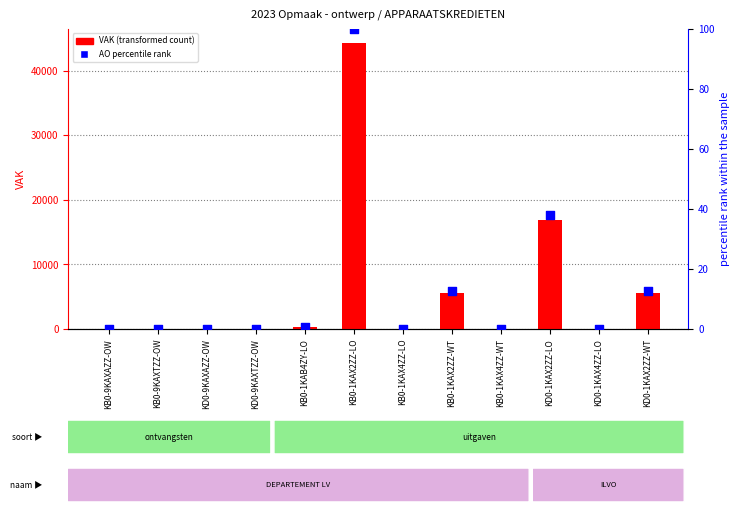

What are all the series names shown in the legend?

VAK (transformed count), AO percentile rank